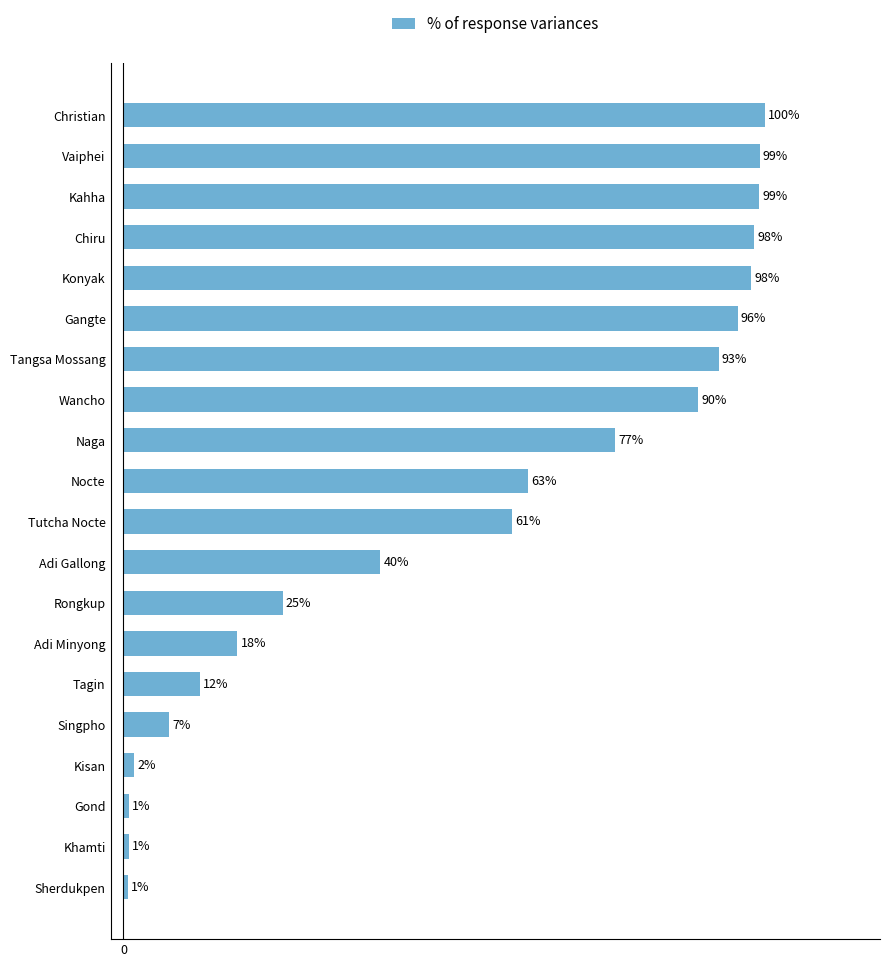

Between Gond and Tagin, which is larger?

Tagin